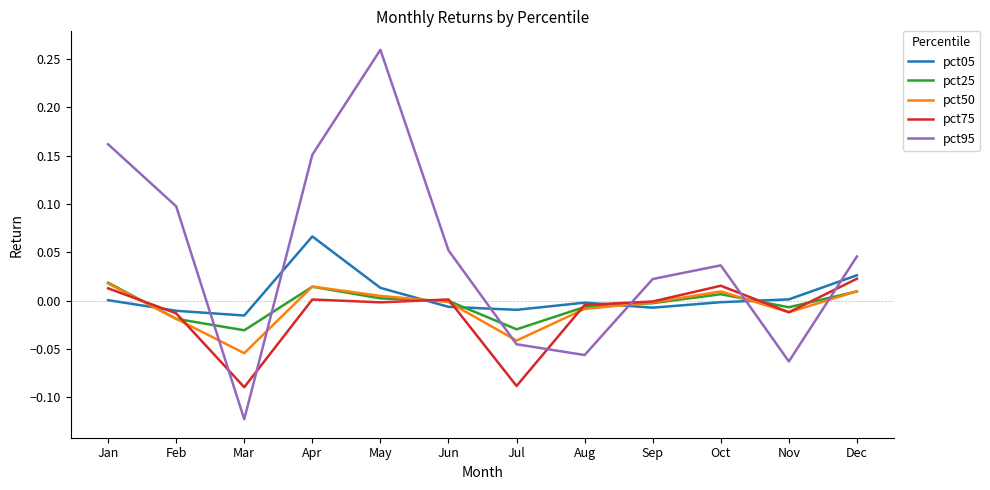

Is the value of pct25 at Mar greater than the value of pct50 at Sep?

No